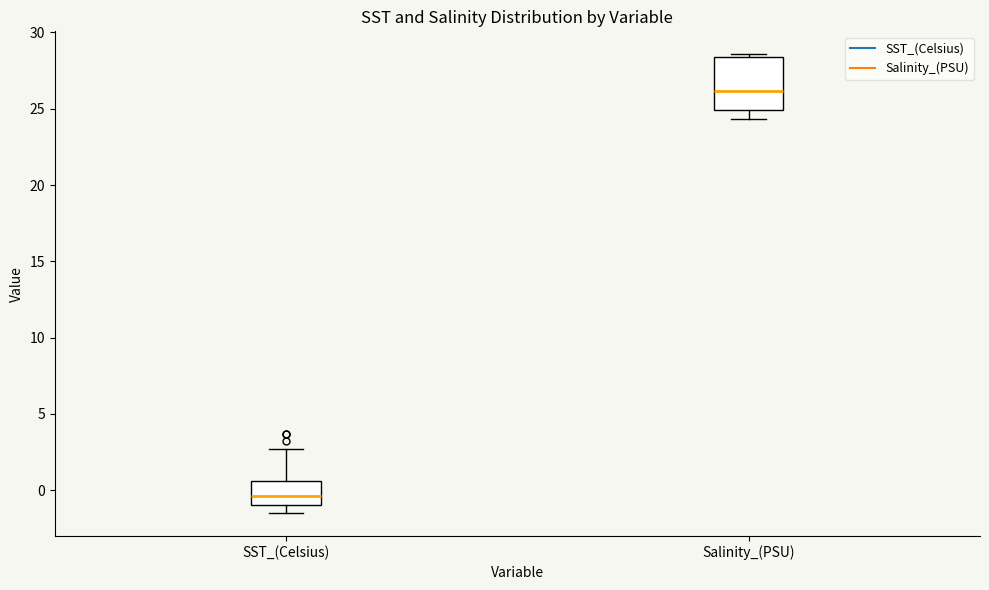

Reading left to right, transcribe this box plot: for each box, give where its median line is, the range the box spans, and where its two whiskers end, as read against the y-axis. The values are not printed on the chart, so give them approximately, as read against the axis.

SST_(Celsius): median -0.5, box -1.0 to 0.5, whiskers -1.5 to 2.5
Salinity_(PSU): median 26.0, box 25.0 to 28.5, whiskers 24.5 to 28.5 (just above the box's upper edge)